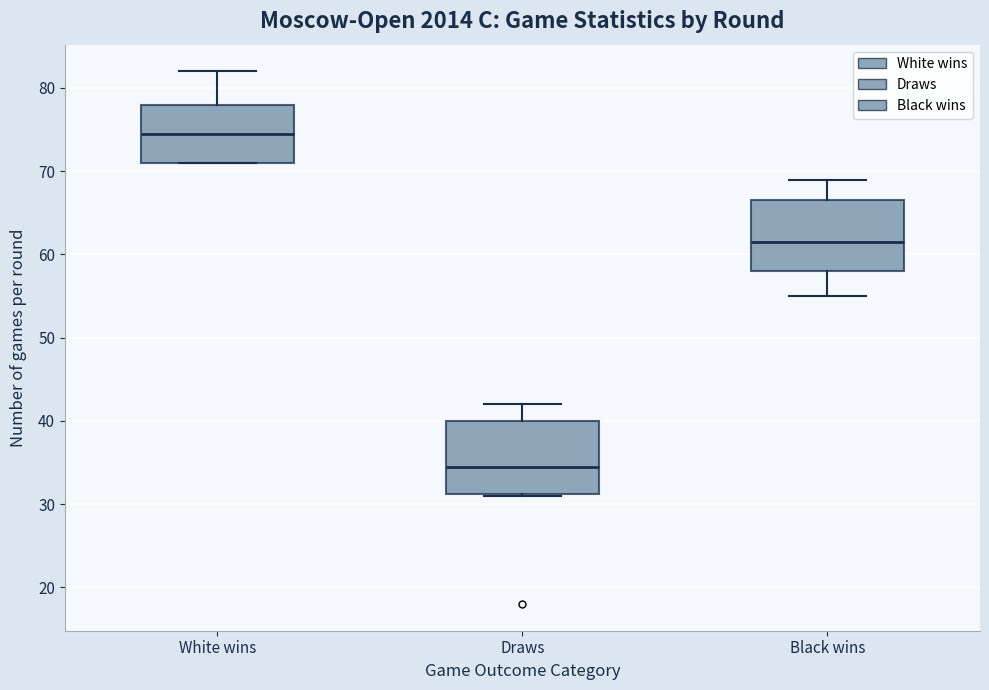

Which box's median line is the highest?

White wins